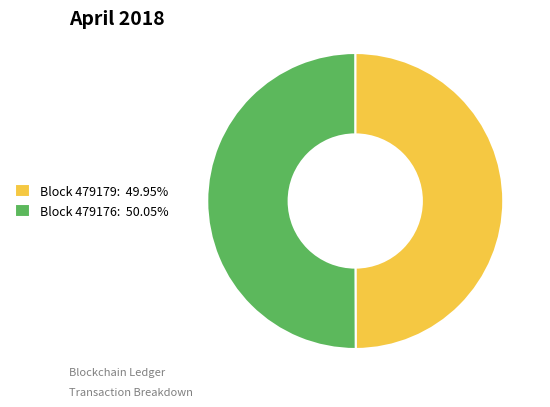

What is the ratio of the value at Block 479179: 49.95% to the value at Block 479176: 50.05%?

1.0